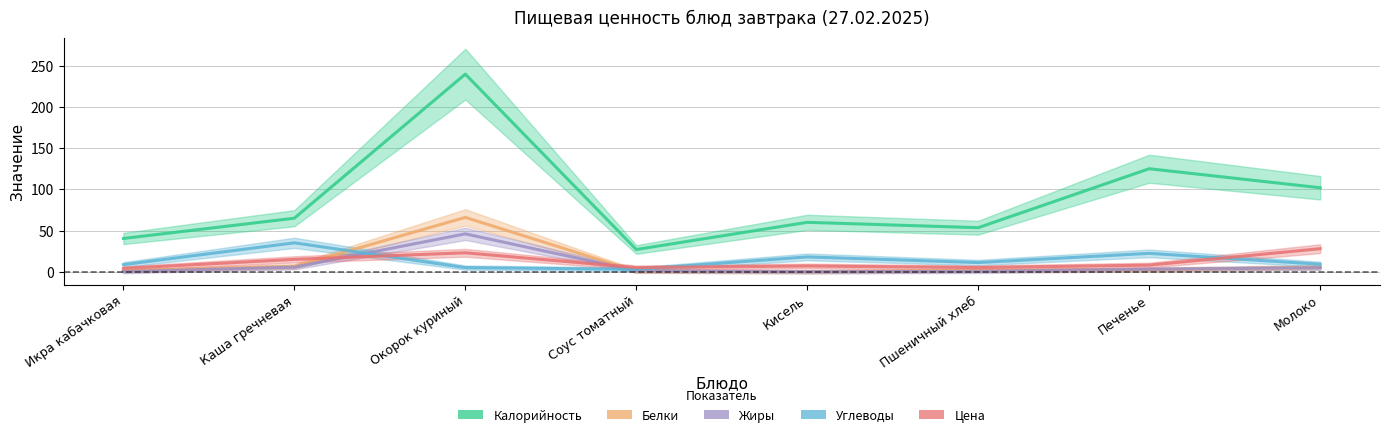

Which series has the largest total across all categories?

Калорийность